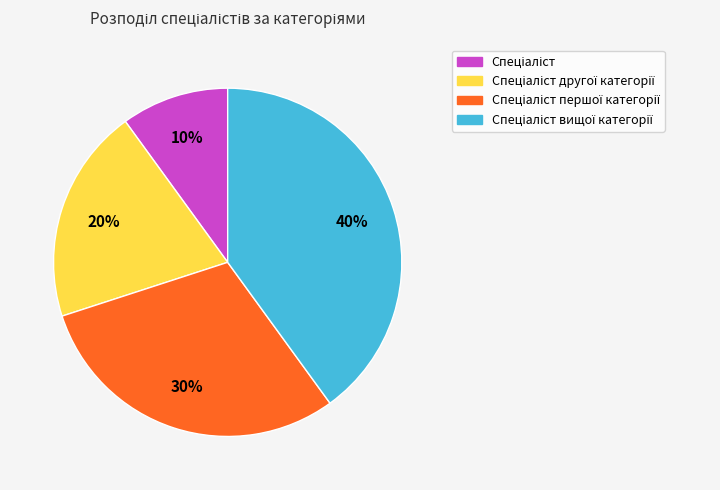

Is there any slice that represents more than half of the pie?

No